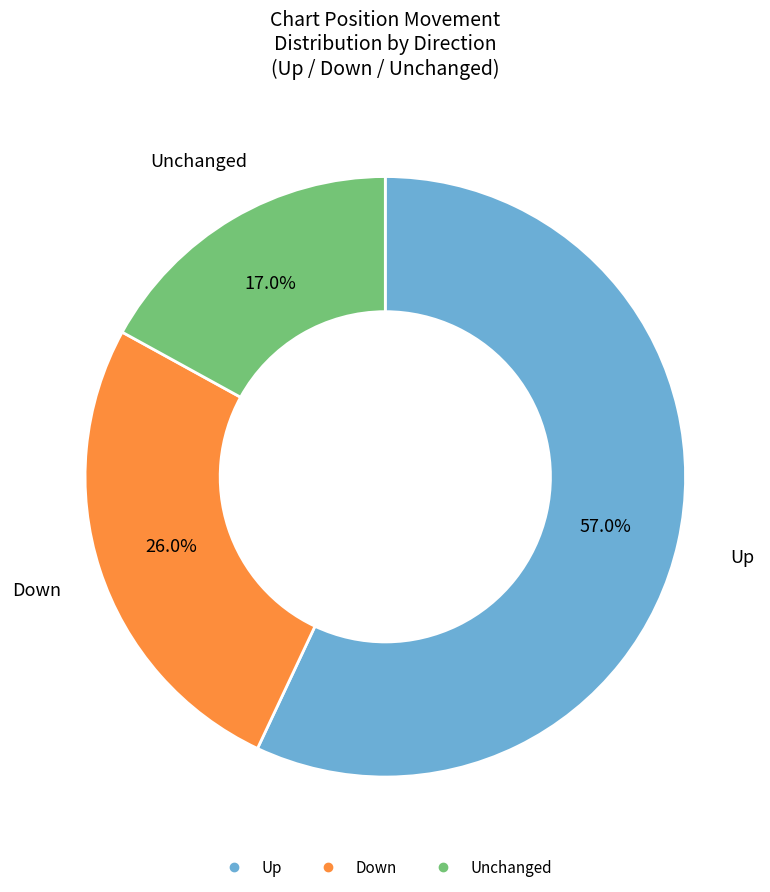

To the nearest percent, what is the difference between the largest and smallest slice percentages?

40%